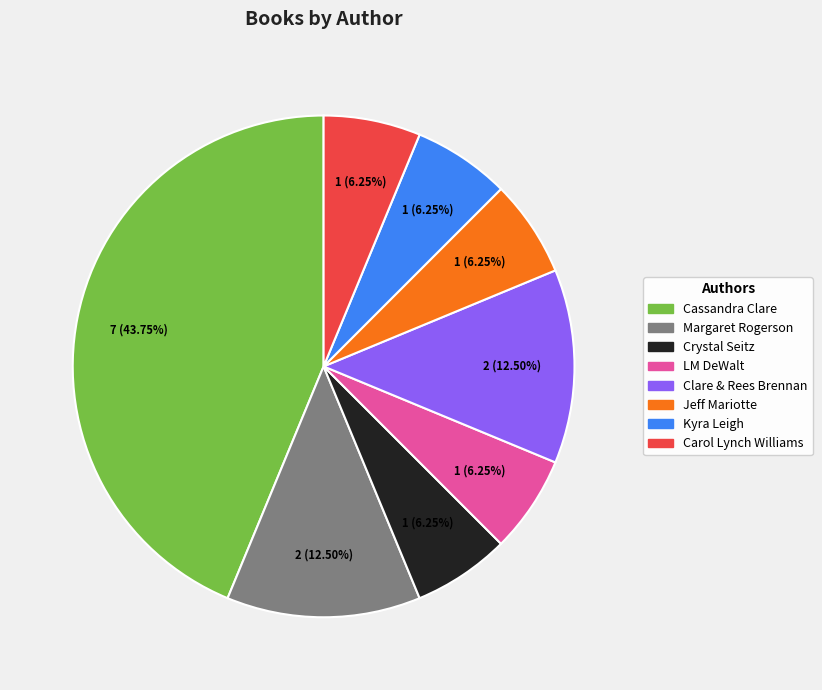

Does any single category account for the majority?

No